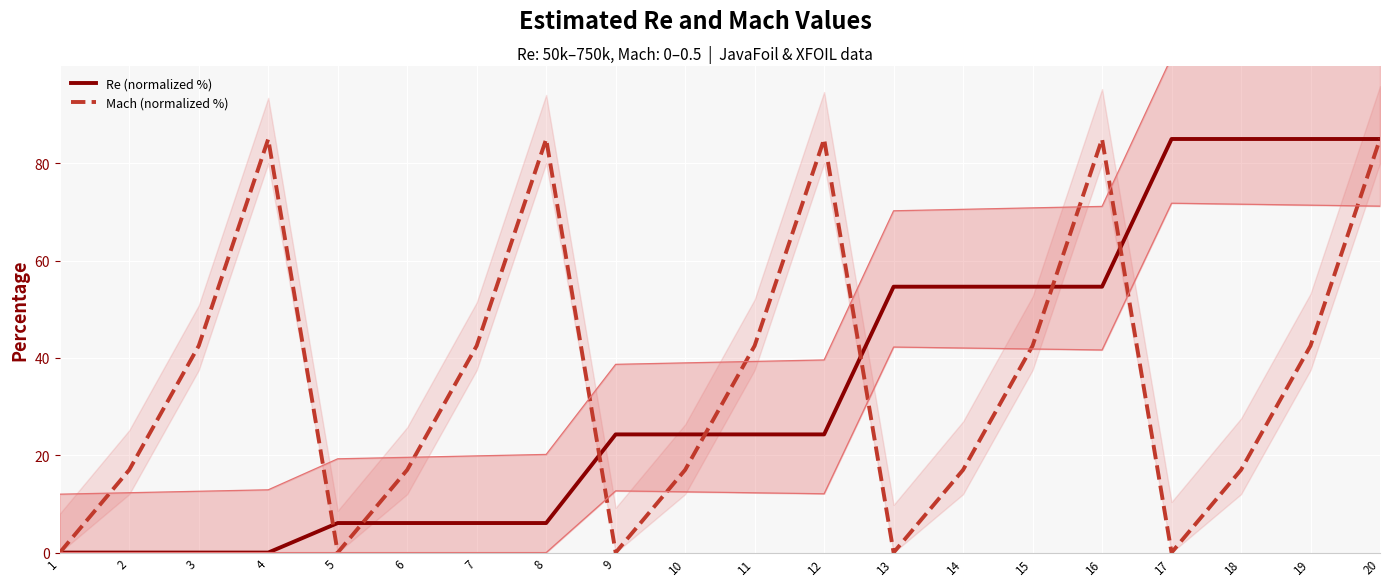

True or false: Re (normalized %) has more than 0 points higher than both neighbors.

False